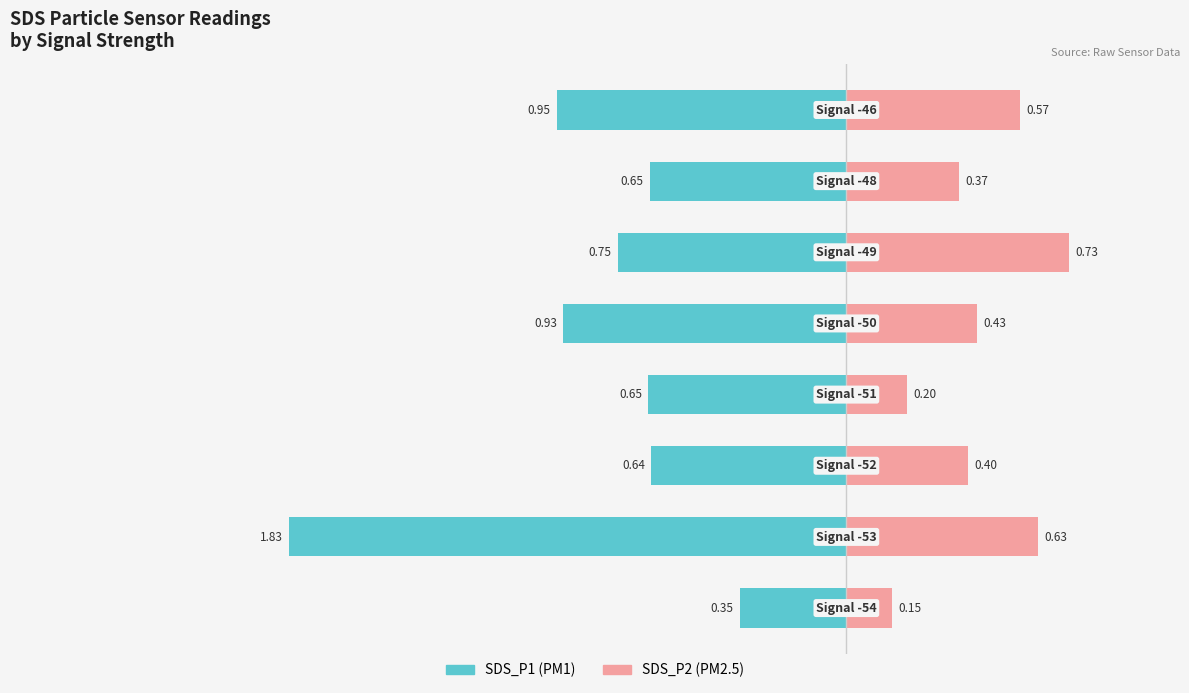

Is it true that SDS_P1 equals -0.6 at 4?

False